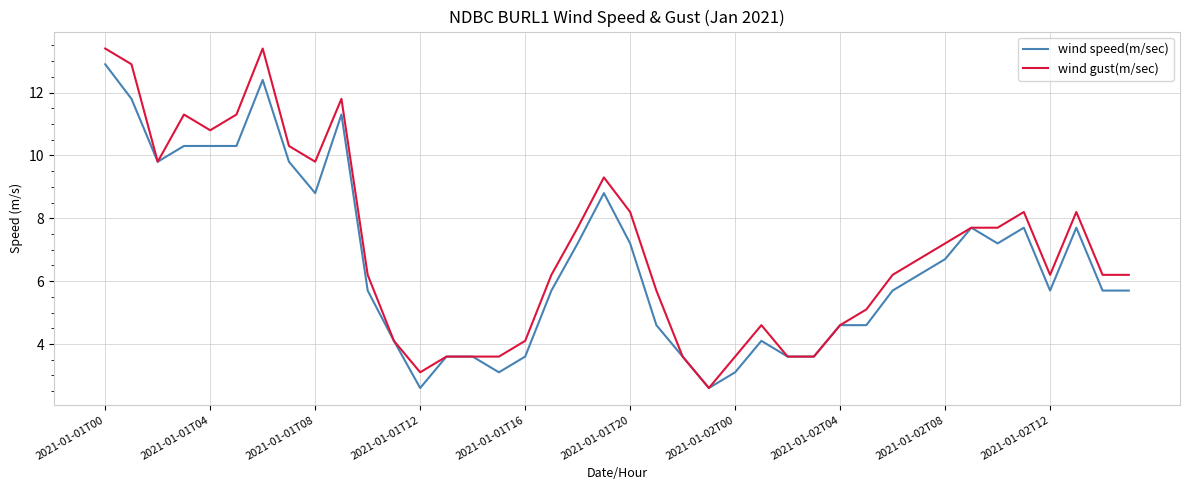

Reading left to right, what are all the values shown in this chart?

wind speed(m/sec): 12.9	11.8	9.8	10.3	10.3	10.3	12.4	9.8	8.8	11.3	5.7	4.1	2.6	3.6	3.6	3.1	3.6	5.7	7.2	8.8	7.2	4.6	3.6	2.6	3.1	4.1	3.6	3.6	4.6	4.6	5.7	6.2	6.7	7.7	7.2	7.7	5.7	7.7	5.7	5.7
wind gust(m/sec): 13.4	12.9	9.8	11.3	10.8	11.3	13.4	10.3	9.8	11.8	6.2	4.1	3.1	3.6	3.6	3.6	4.1	6.2	7.7	9.3	8.2	5.7	3.6	2.6	3.6	4.6	3.6	3.6	4.6	5.1	6.2	6.7	7.2	7.7	7.7	8.2	6.2	8.2	6.2	6.2